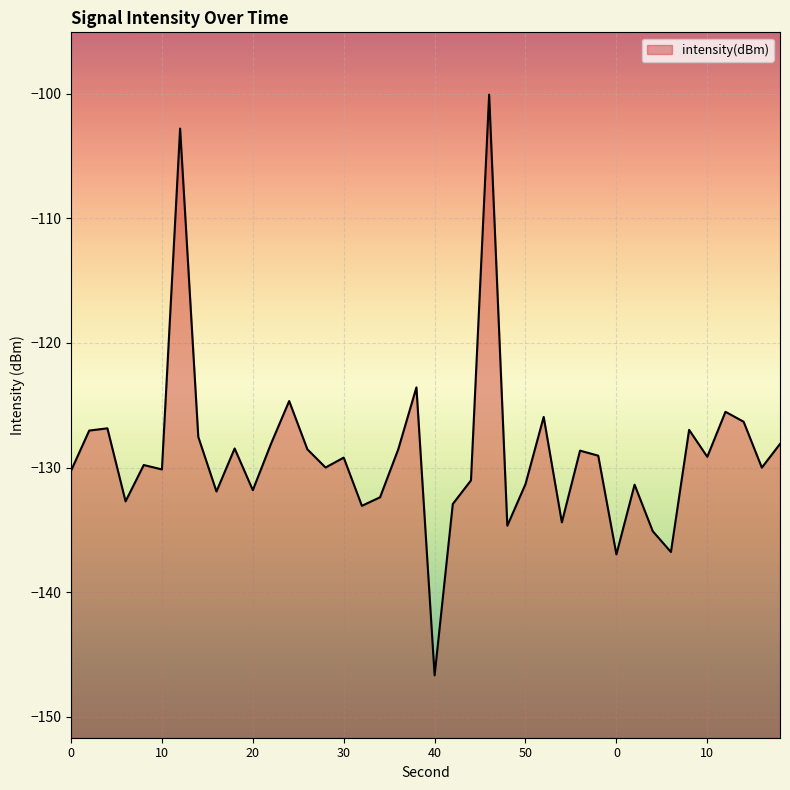

Which has a higher value, 33 or 8?

8